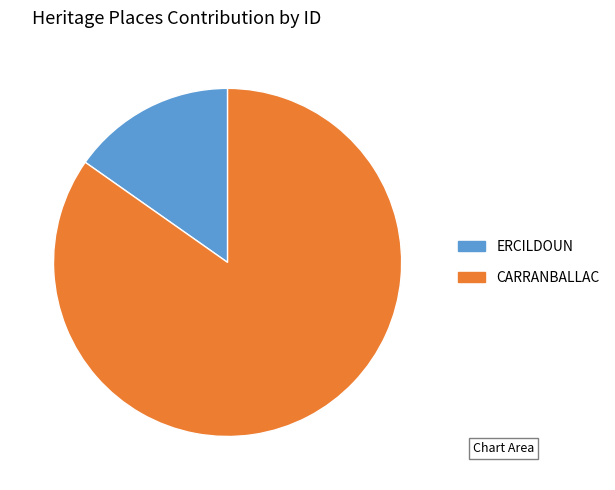

Rank the categories by value from highest to lowest.

CARRANBALLAC, ERCILDOUN